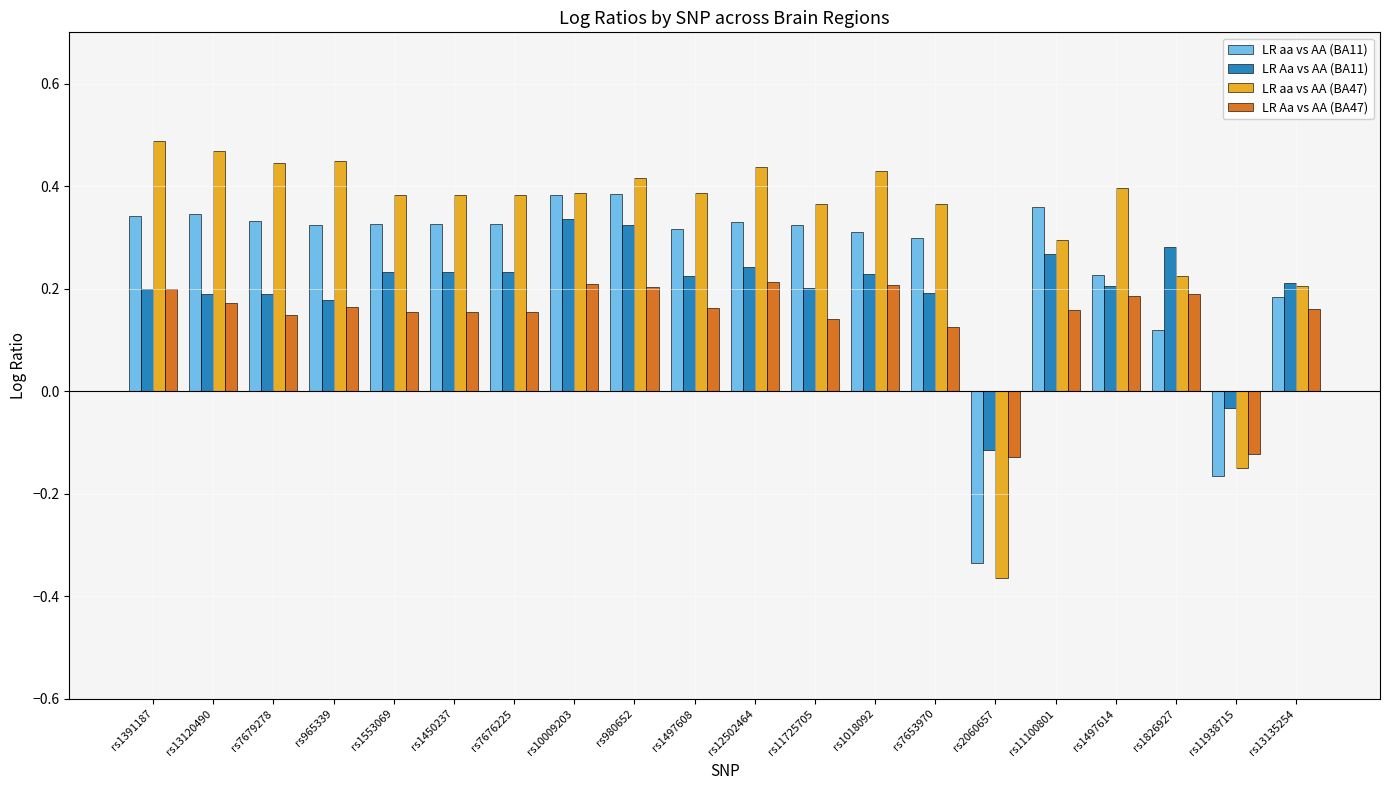

What is the label of the 2nd bar from the right?

rs11938715